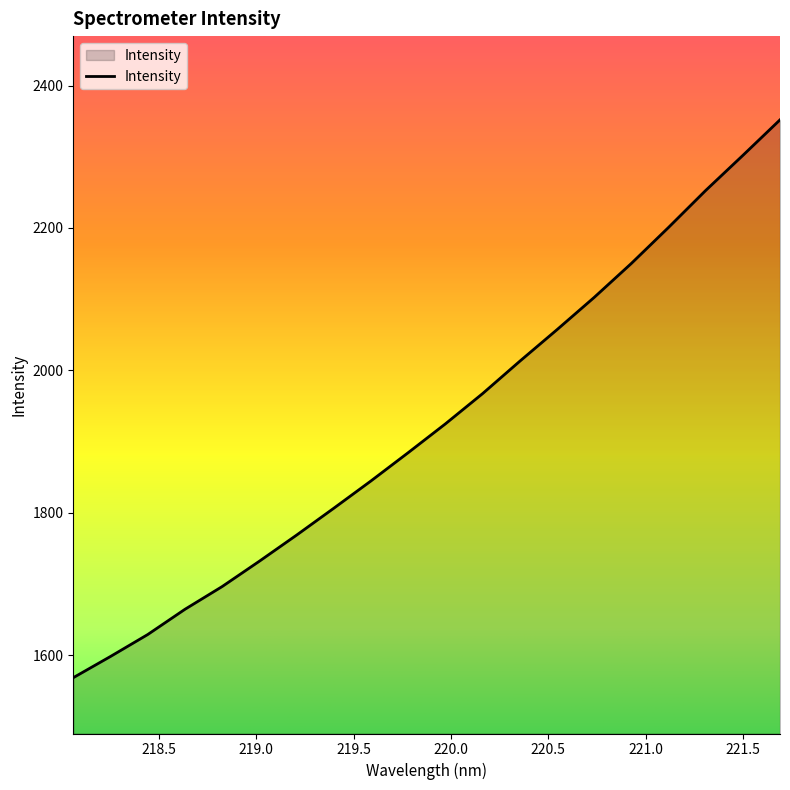

How many lines are shown in the chart?

1